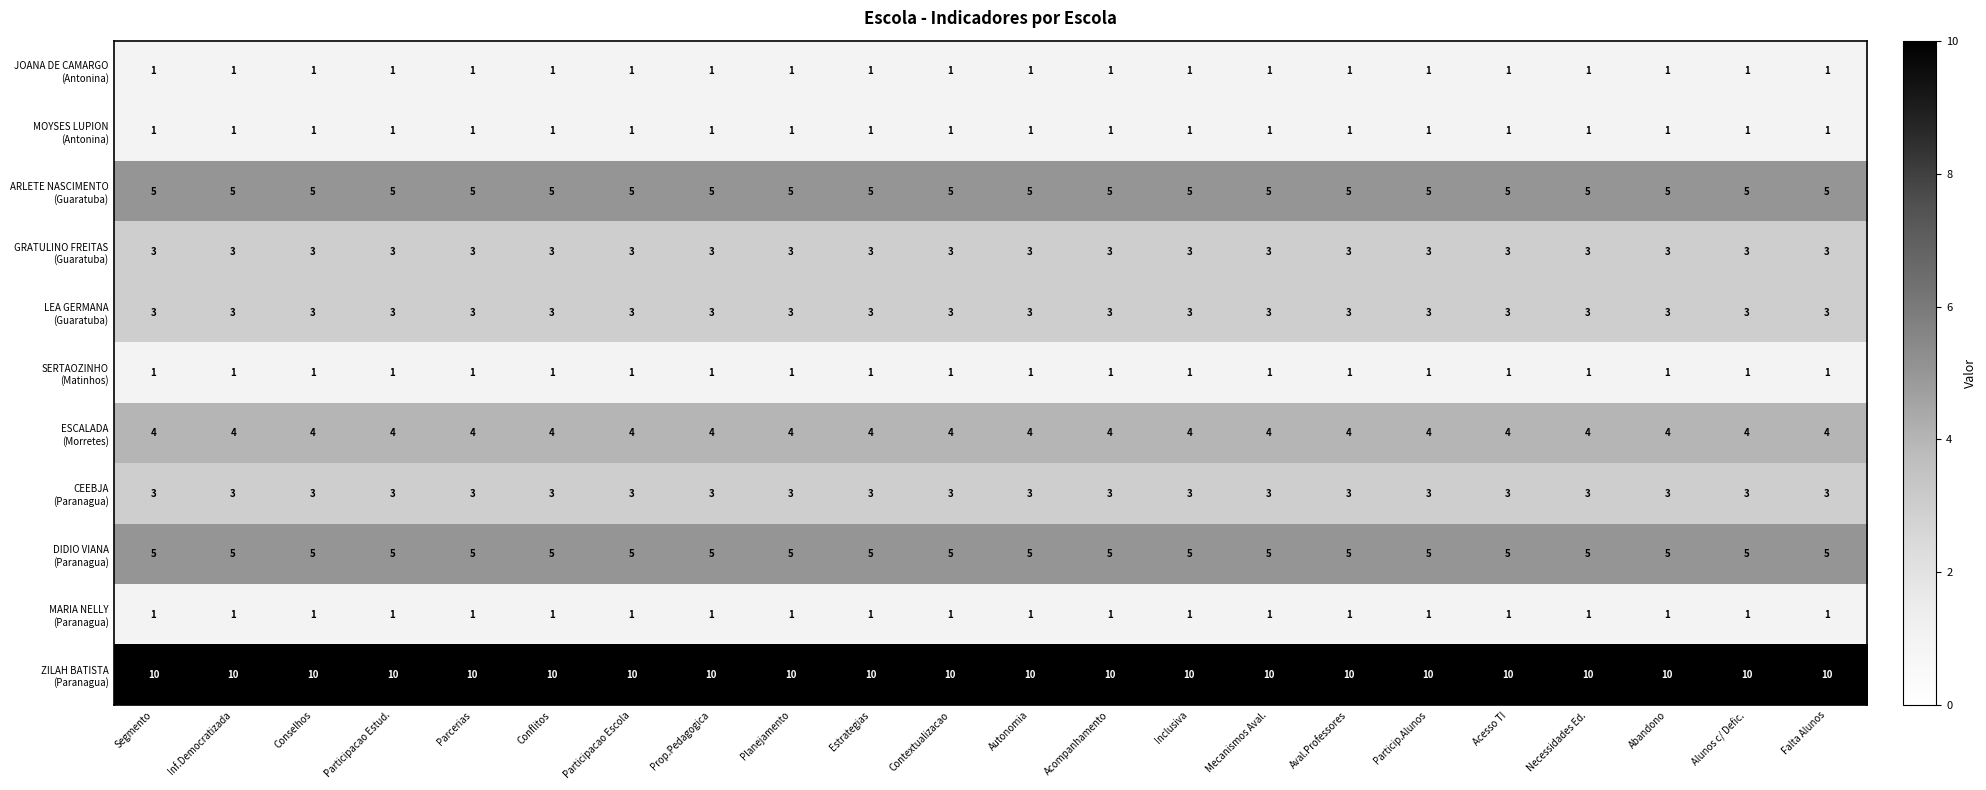

What is the spread (max minus min) of values at Participacao Estud.?

9